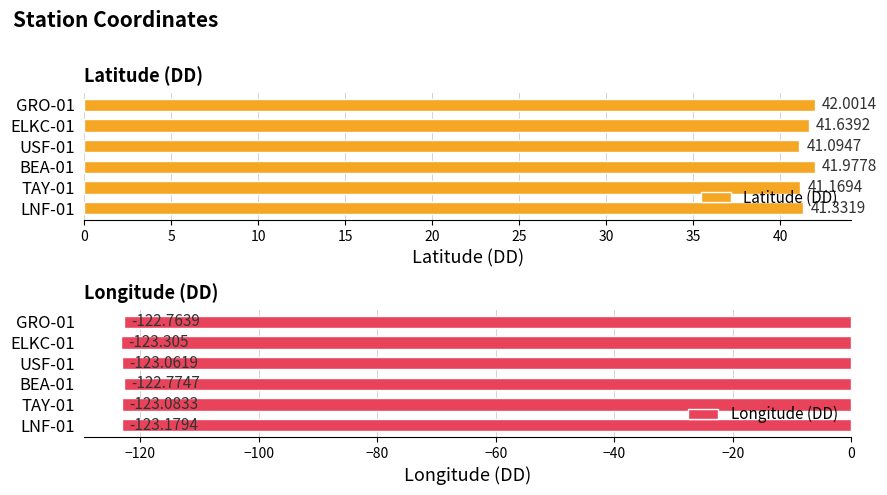

What is the sum of all Longitude (DD) values?

-738.2